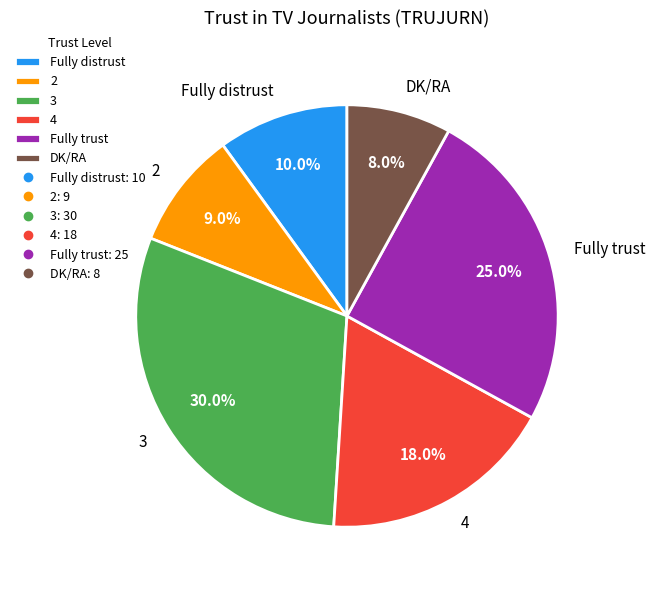

Approximately how many times larger is the value at 4 compared to 2?

2.0